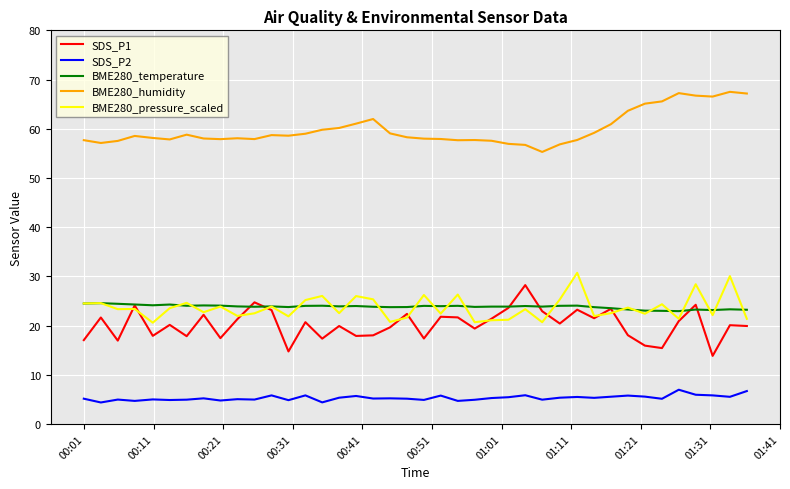

True or false: BME280_humidity and BME280_temperature cross at least once.

False